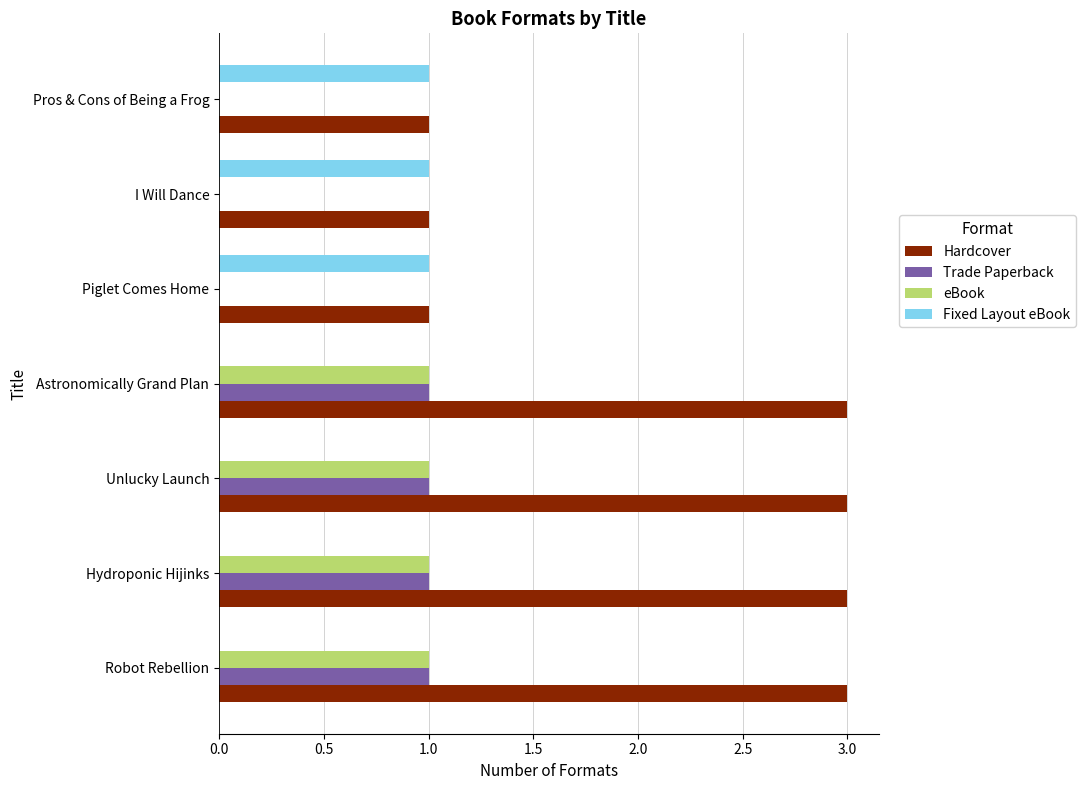

Which series has the largest total across all categories?

Hardcover